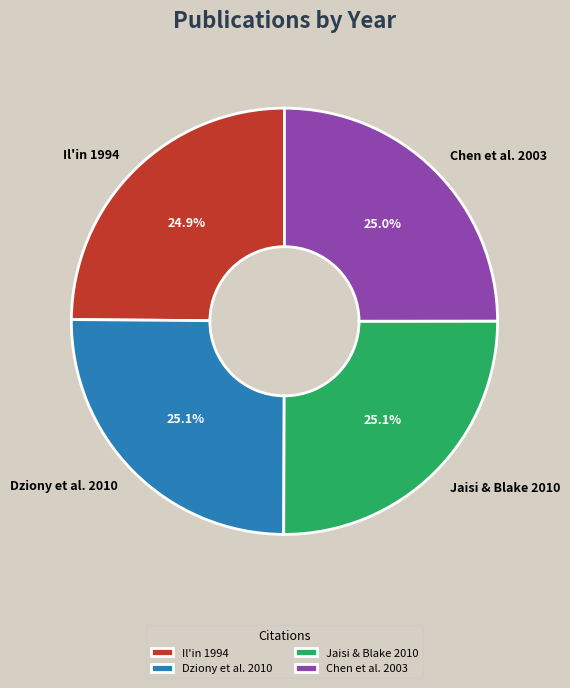

To the nearest percent, what percentage of the pie is Dziony et al. 2010?

25%